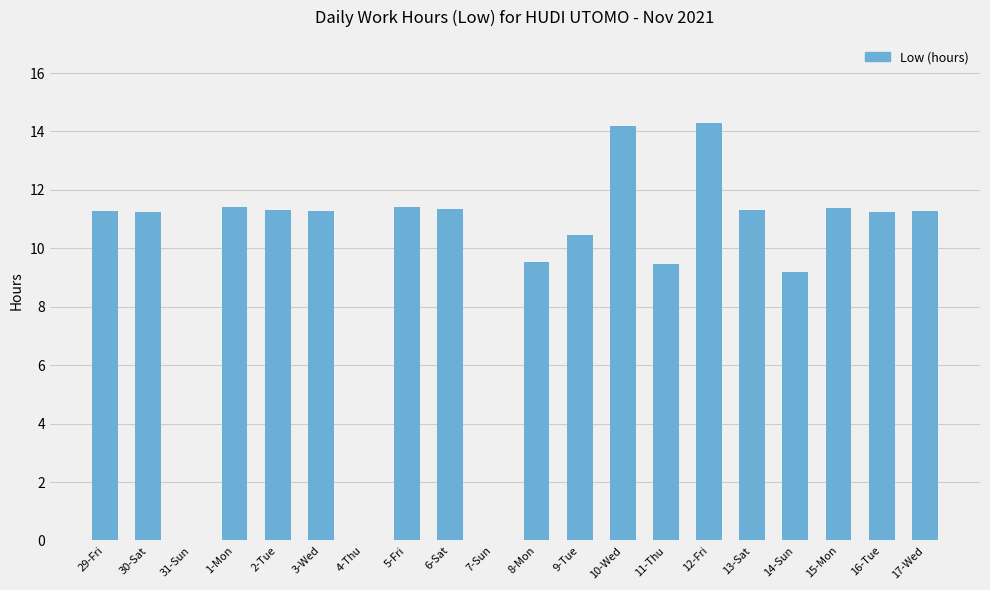

What is the maximum value shown in the chart?

14.3